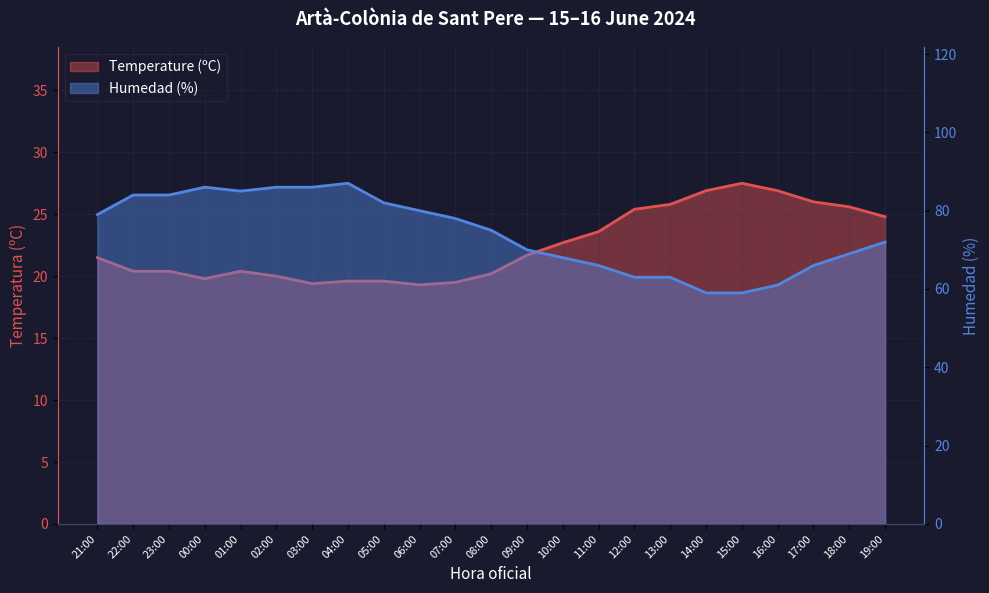

What is the maximum value shown in the chart?

87.0